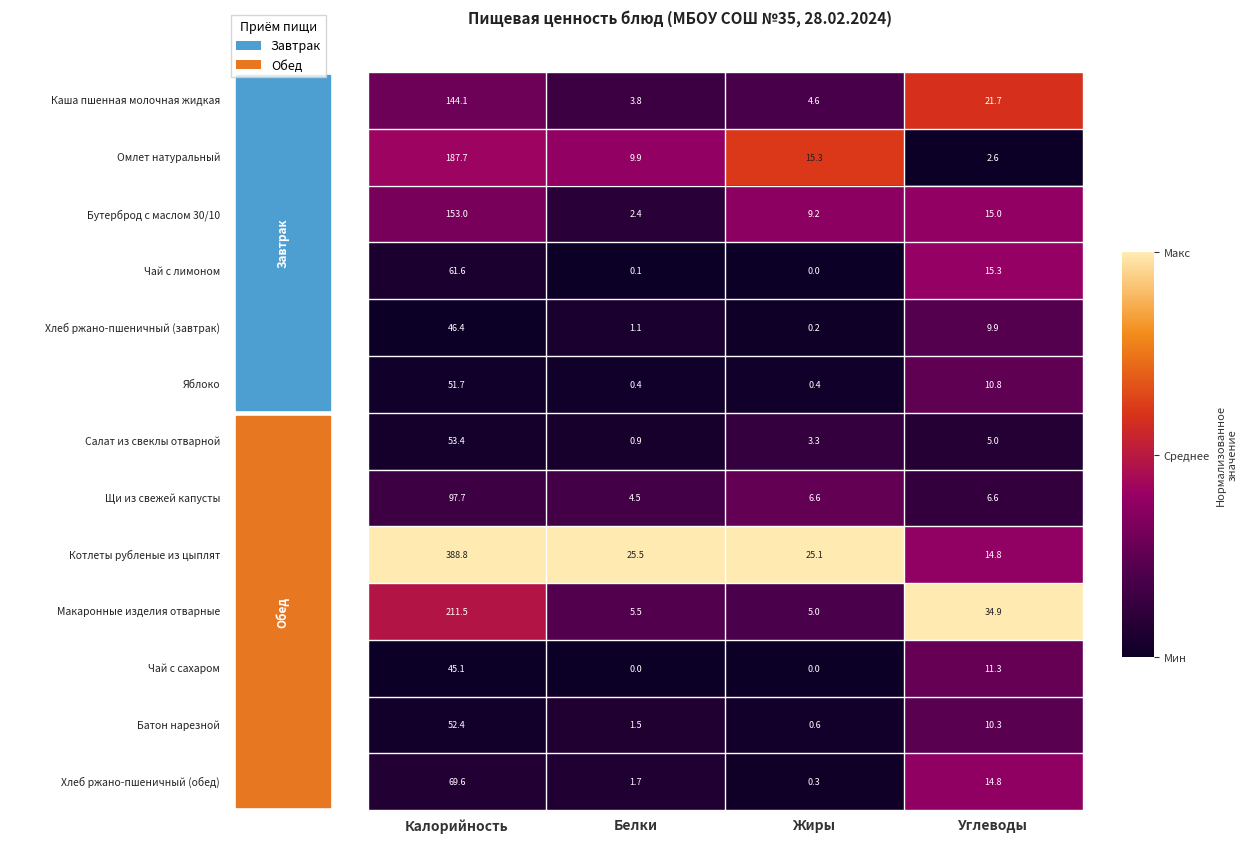

What is the spread (max minus min) of values at Белки?

25.5